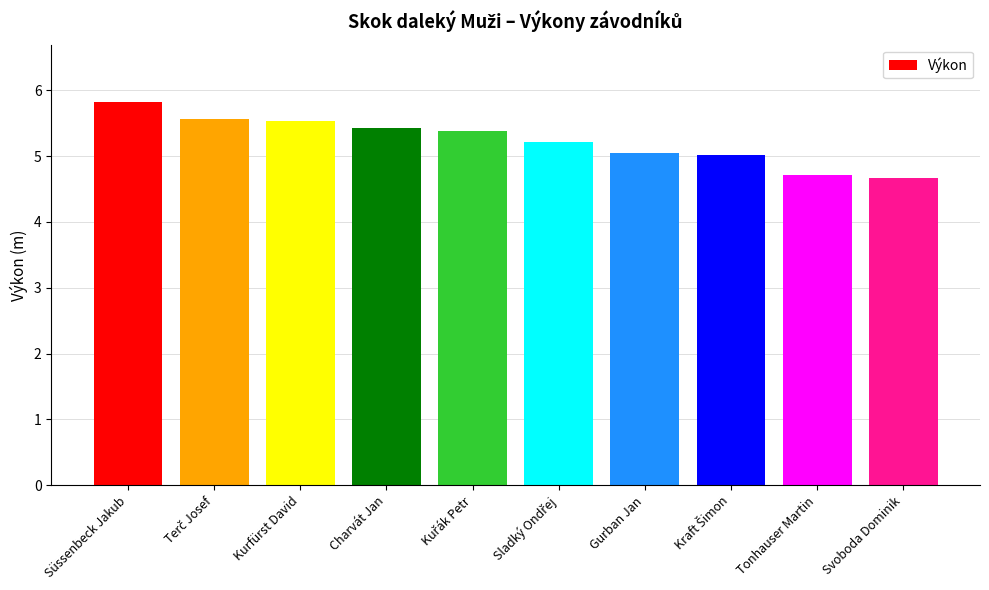

What is the change in value from Süssenbeck Jakub to Svoboda Dominik?

-1.2